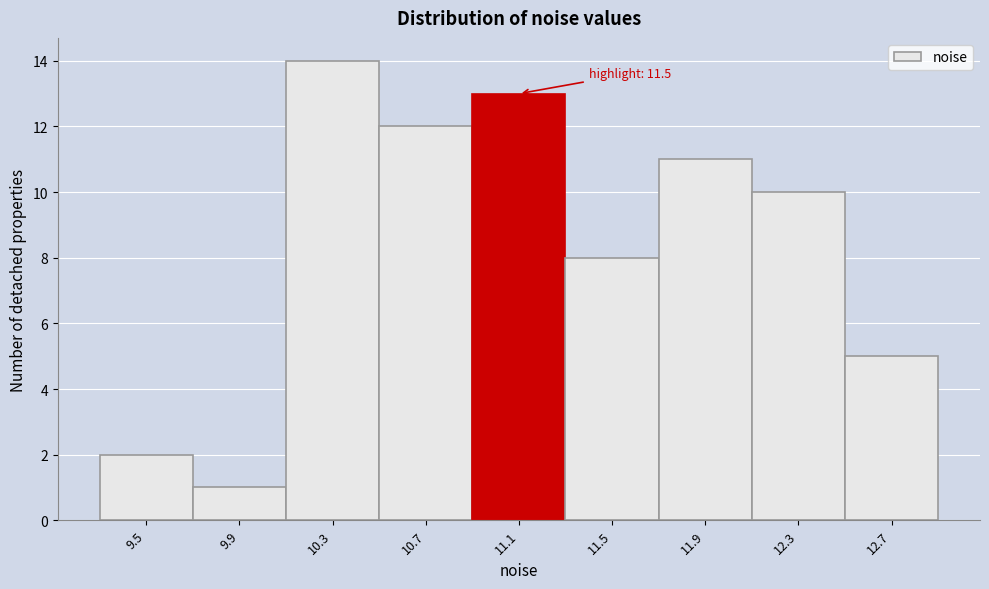

Reading left to right, list all the values displayed in this chart.

9.5=2	9.9=1	10.3=14	10.7=12	11.1=13	11.5=8	11.9=11	12.3=10	12.7=5